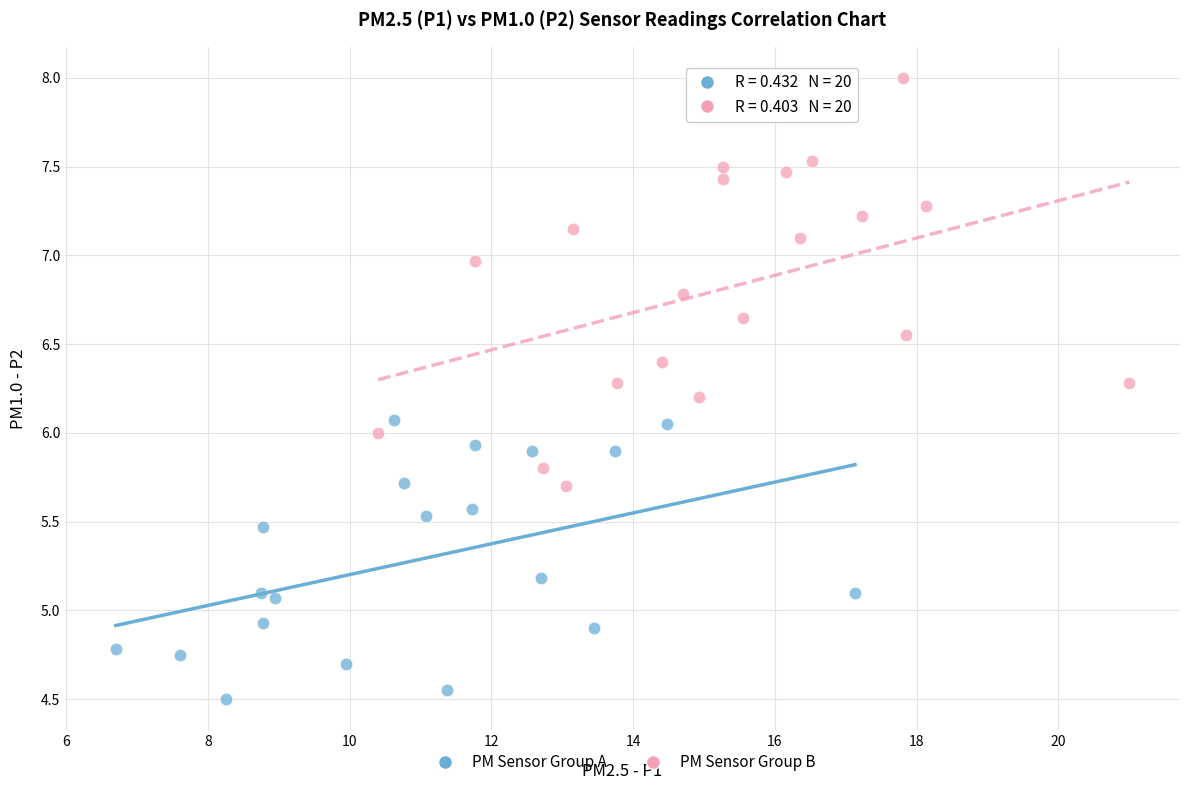

Which series reaches the maximum Y coordinate?

PM Sensor Group B